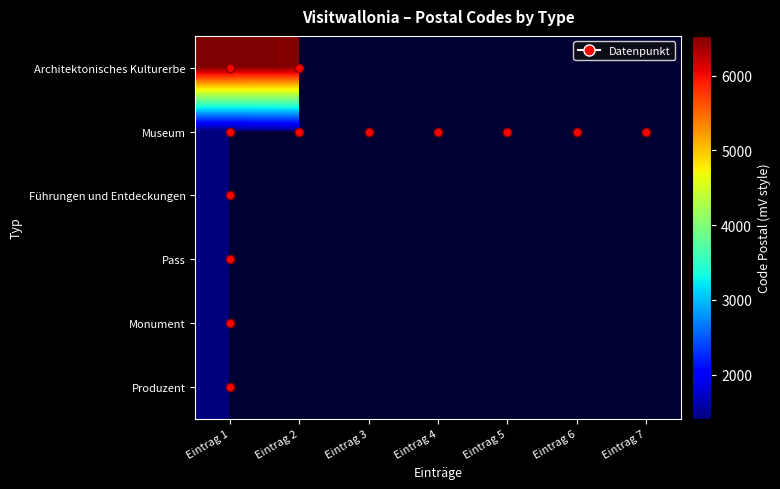

The value of Museum at Eintrag 7 is 1410.0. True or false?

True